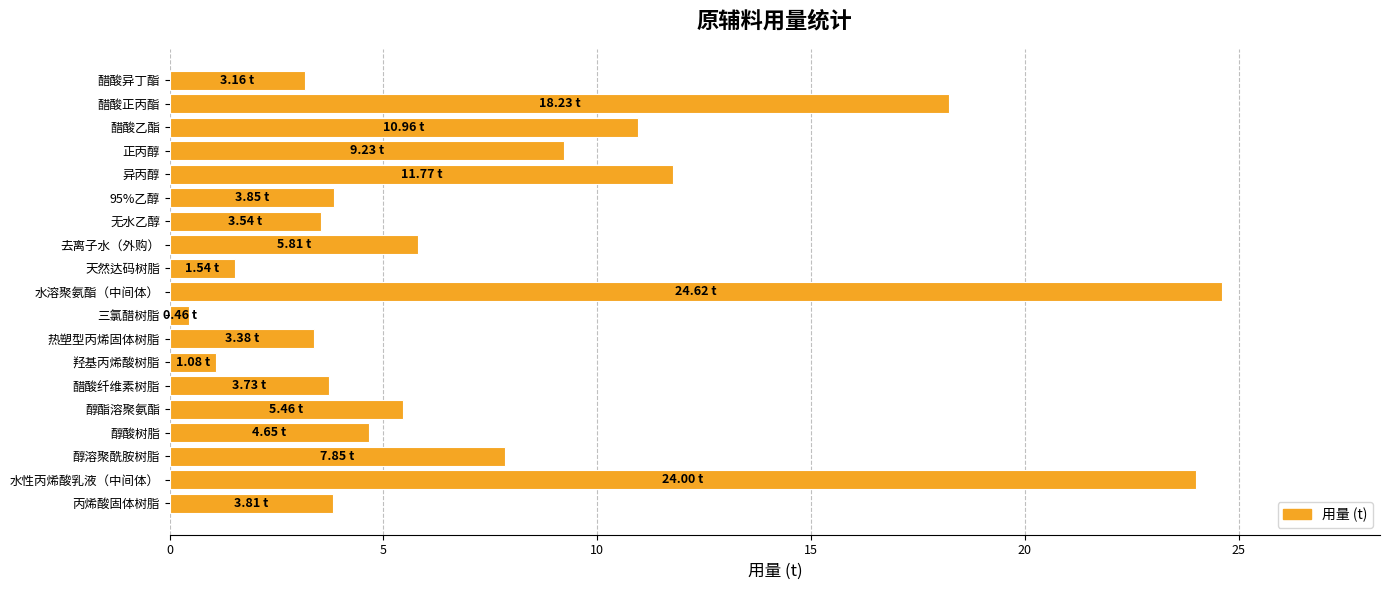

What is the ratio of the value at 醋酸异丁酯 to the value at 正丙醇?

0.3